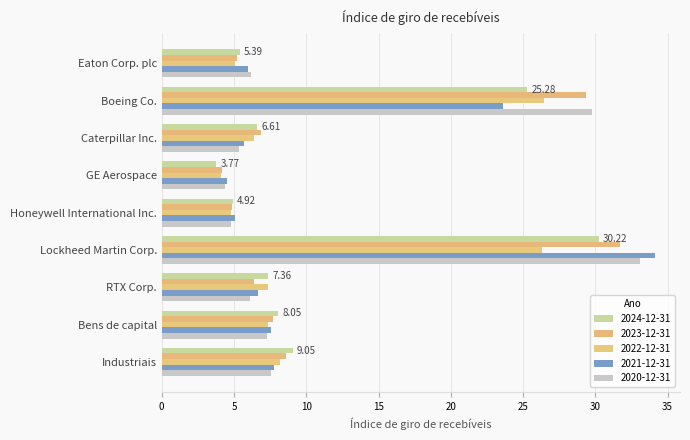

What is the minimum value for 2024-12-31?

3.8